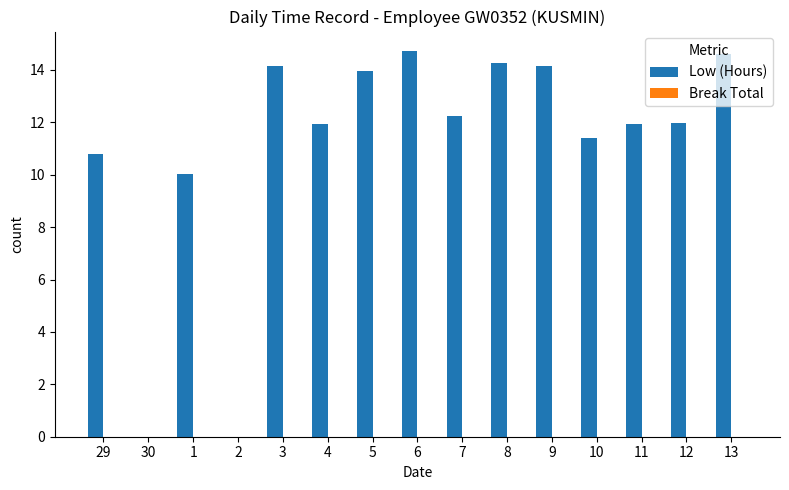

What is the sum of the values at 12 and 10?

23.4